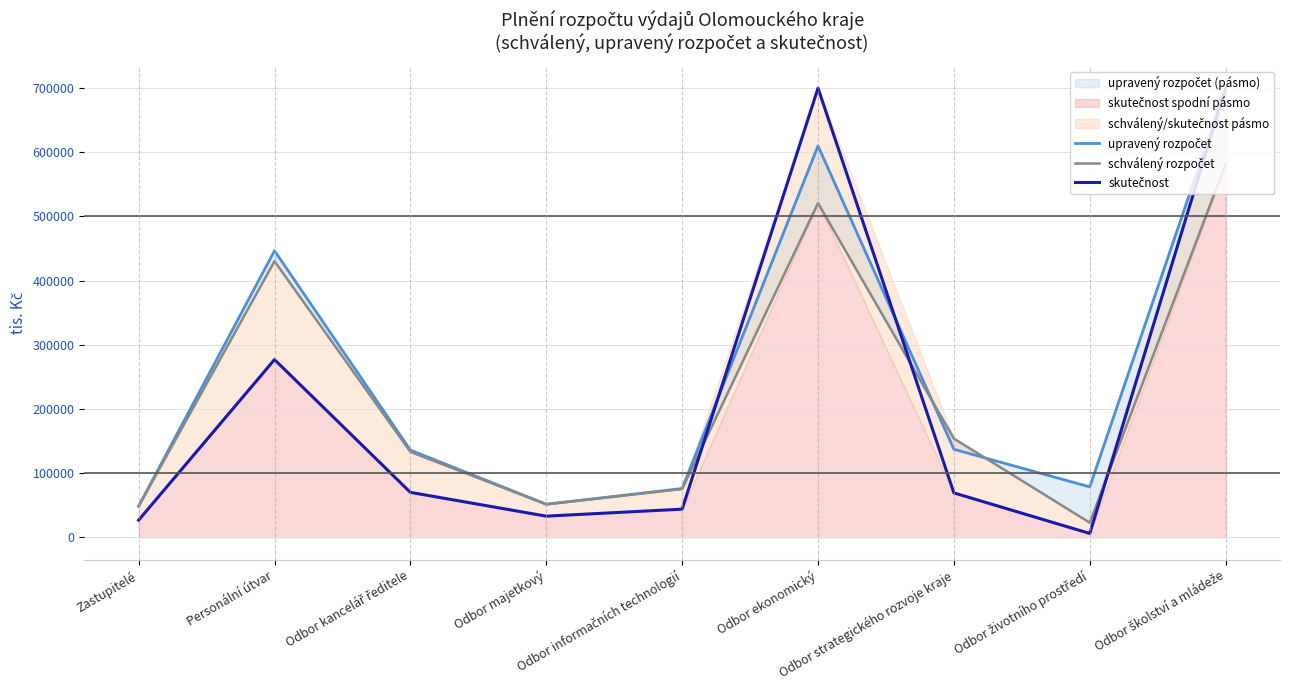

At which label does schválený rozpočet reach its peak?

Odbor školství a mládeže